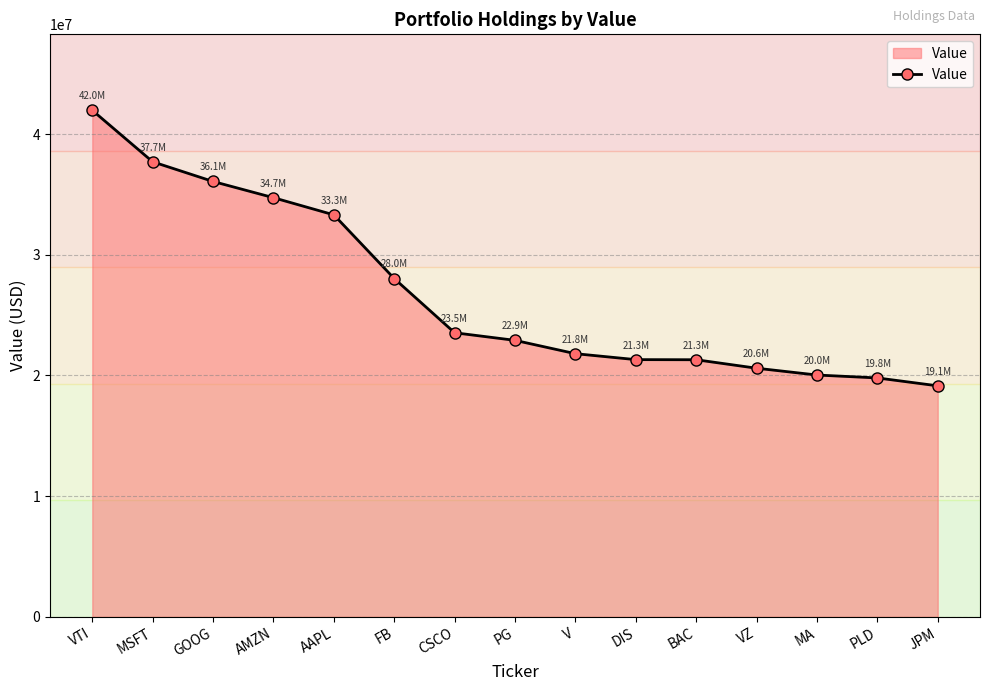

How many categories are shown in the chart?

15